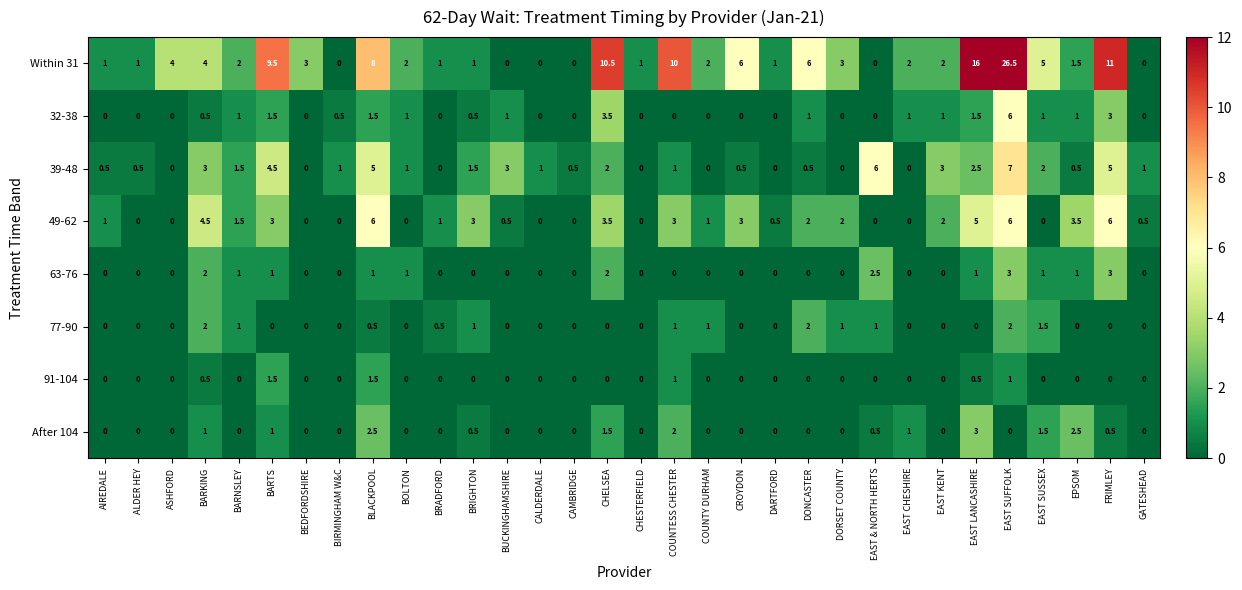

What is the average value of the 39-48 series?

1.7